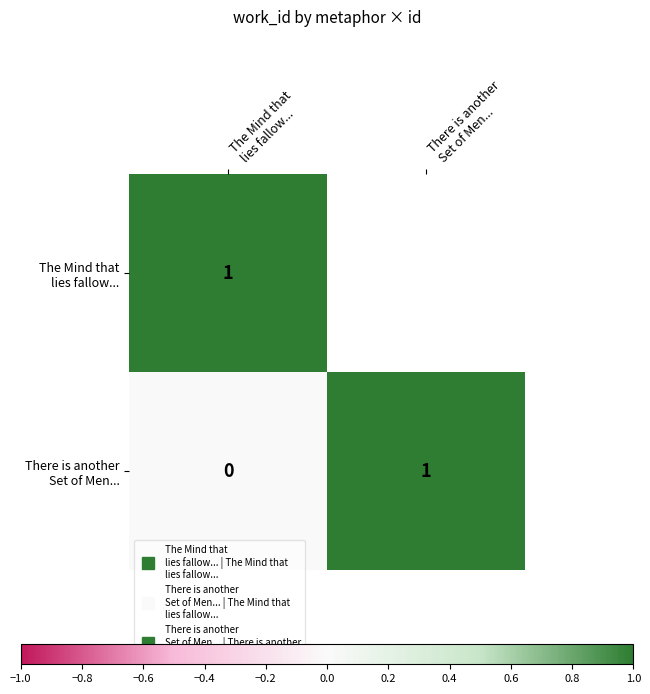

At which label is There is another Set of Men... closest to 0?

The Mind that lies fallow...